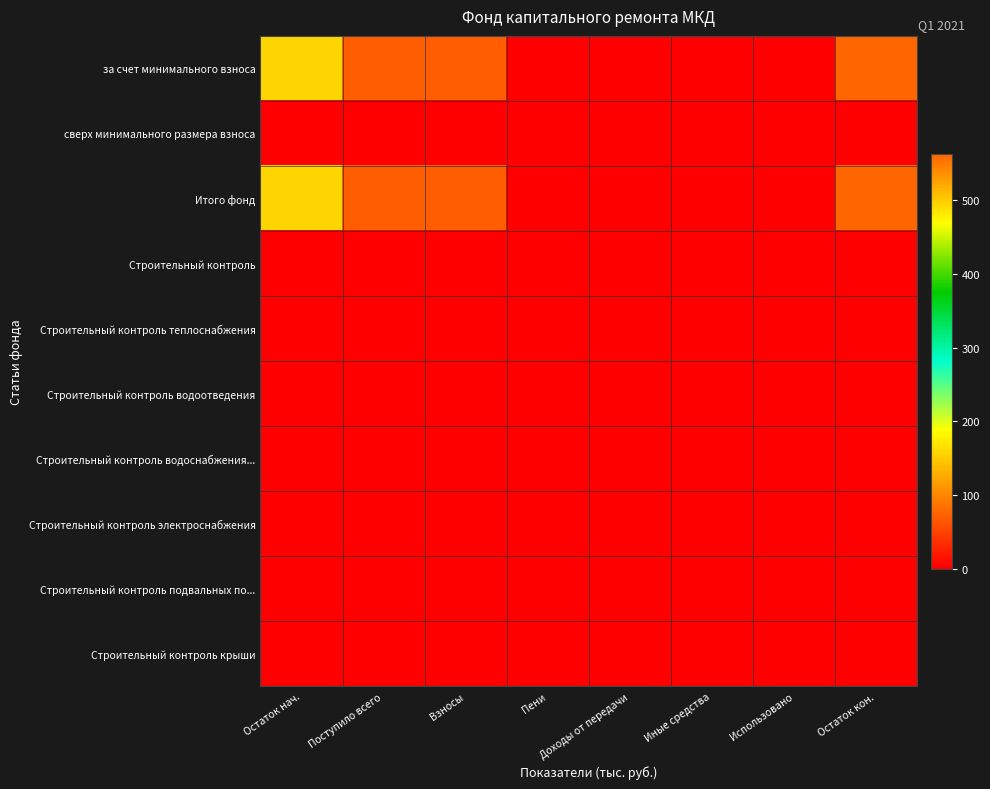

Reading right to left, transcribe all the data shown in this chart.

за счет минимального взноса: Остаток кон.=563.2	Использовано=0.0	Иные средства=0.0	Доходы от передачи=0.0	Пени=0.0	Взносы=69.8	Поступило всего=69.8	Остаток нач.=493.4
сверх минимального размера взноса: Остаток кон.=0.0	Использовано=0.0	Иные средства=0.0	Доходы от передачи=0.0	Пени=0.0	Взносы=0.0	Поступило всего=0.0	Остаток нач.=0.0
Итого фонд: Остаток кон.=563.2	Использовано=0.0	Иные средства=0.0	Доходы от передачи=0.0	Пени=0.0	Взносы=69.8	Поступило всего=69.8	Остаток нач.=493.4
Строительный контроль: Остаток кон.=0.0	Использовано=0.0	Иные средства=0.0	Доходы от передачи=0.0	Пени=0.0	Взносы=0.0	Поступило всего=0.0	Остаток нач.=0.0
Строительный контроль теплоснабжения: Остаток кон.=0.0	Использовано=0.0	Иные средства=0.0	Доходы от передачи=0.0	Пени=0.0	Взносы=0.0	Поступило всего=0.0	Остаток нач.=0.0
Строительный контроль водоотведения: Остаток кон.=0.0	Использовано=0.0	Иные средства=0.0	Доходы от передачи=0.0	Пени=0.0	Взносы=0.0	Поступило всего=0.0	Остаток нач.=0.0
Строительный контроль водоснабжения...: Остаток кон.=0.0	Использовано=0.0	Иные средства=0.0	Доходы от передачи=0.0	Пени=0.0	Взносы=0.0	Поступило всего=0.0	Остаток нач.=0.0
Строительный контроль электроснабжения: Остаток кон.=0.0	Использовано=0.0	Иные средства=0.0	Доходы от передачи=0.0	Пени=0.0	Взносы=0.0	Поступило всего=0.0	Остаток нач.=0.0
Строительный контроль подвальных по...: Остаток кон.=0.0	Использовано=0.0	Иные средства=0.0	Доходы от передачи=0.0	Пени=0.0	Взносы=0.0	Поступило всего=0.0	Остаток нач.=0.0
Строительный контроль крыши: Остаток кон.=0.0	Использовано=0.0	Иные средства=0.0	Доходы от передачи=0.0	Пени=0.0	Взносы=0.0	Поступило всего=0.0	Остаток нач.=0.0